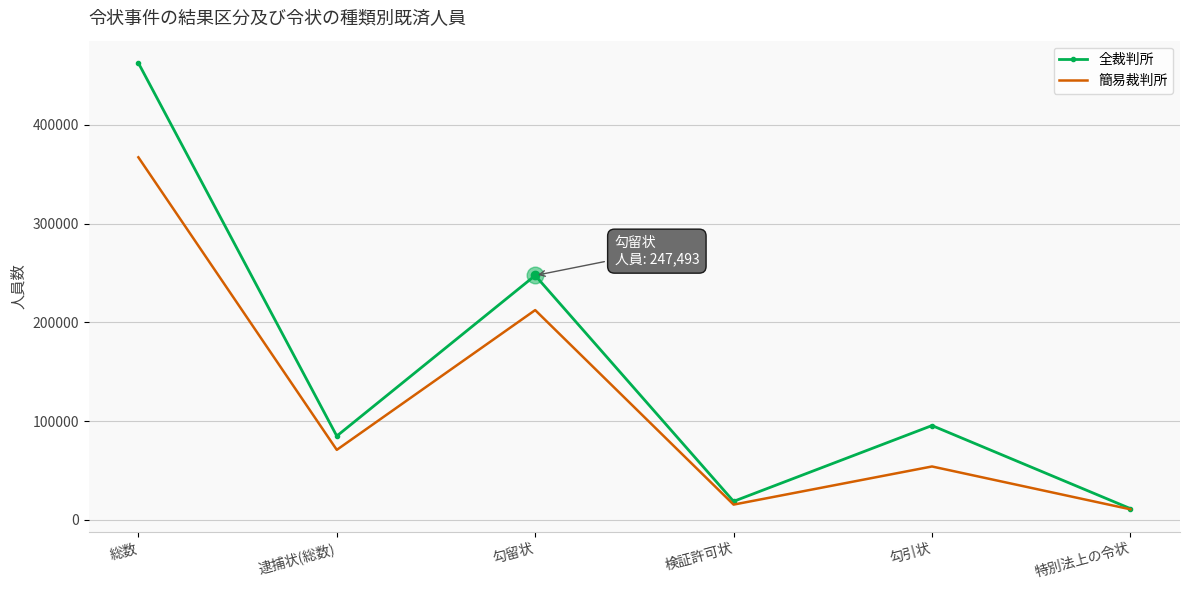

True or false: 簡易裁判所 has a value of 15376 at 検証許可状.

True